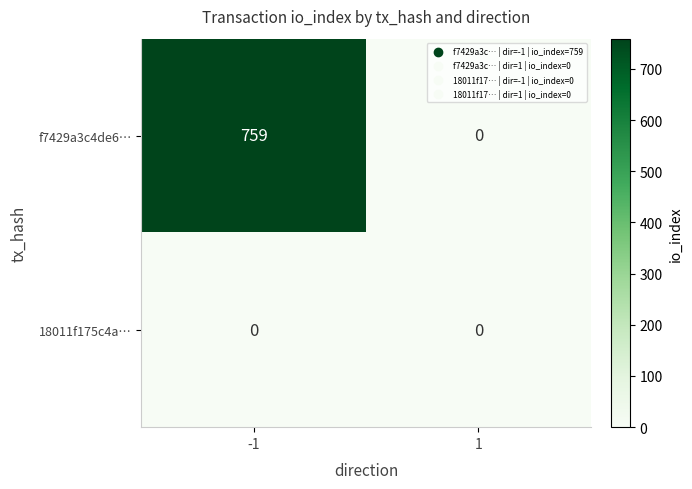

The f7429a3c4de6… series shows 418 at 1. True or false?

False